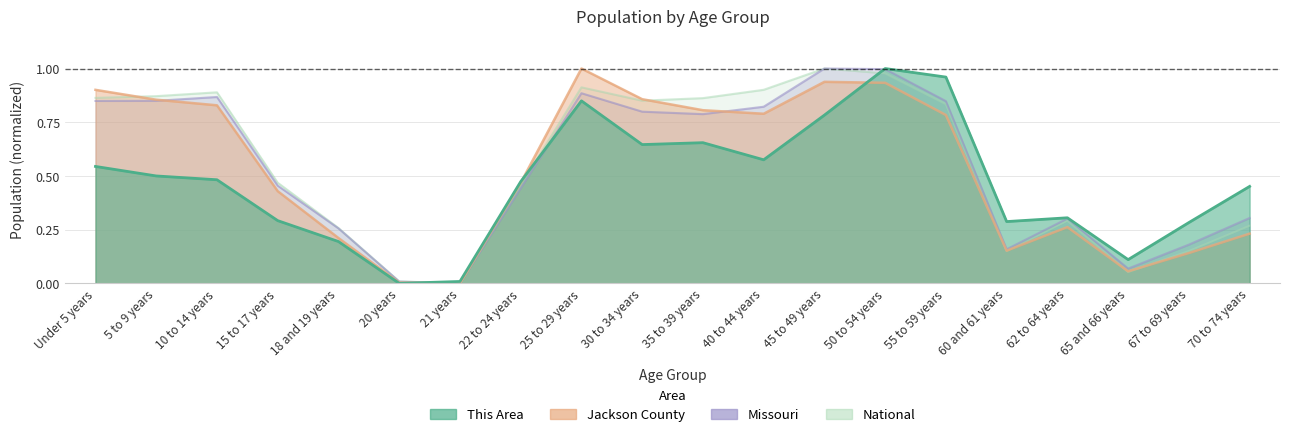

At which label does National reach its minimum?

21 years